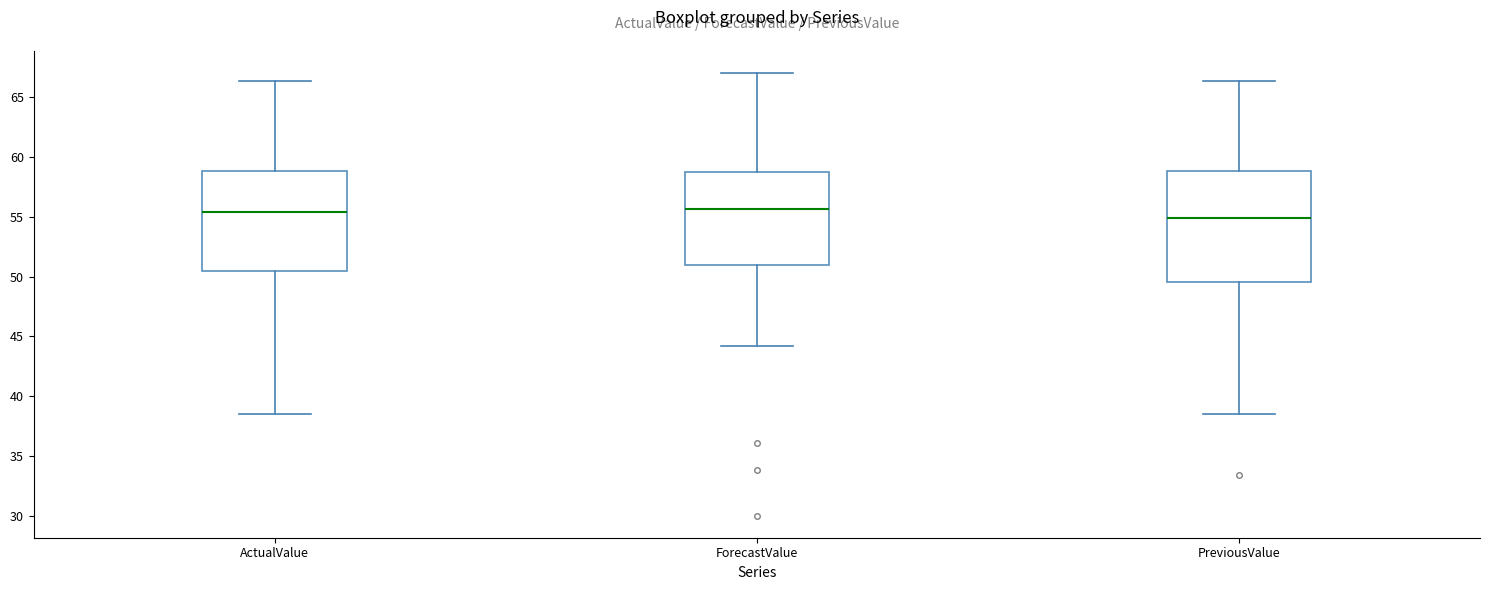

Reading left to right, read every box against the y-axis: the position of its median line, the range the box covers, and the ends of its whiskers. The values are not printed on the chart, so give them approximately, as read against the axis.

ActualValue: median 55.5, box 50.5 to 59.0, whiskers 38.5 to 66.5
ForecastValue: median 55.5, box 51.0 to 59.0, whiskers 44.0 to 67.0
PreviousValue: median 55.0, box 49.5 to 59.0, whiskers 38.5 to 66.5